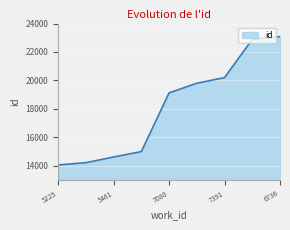

What is the maximum value shown in the chart?

23084